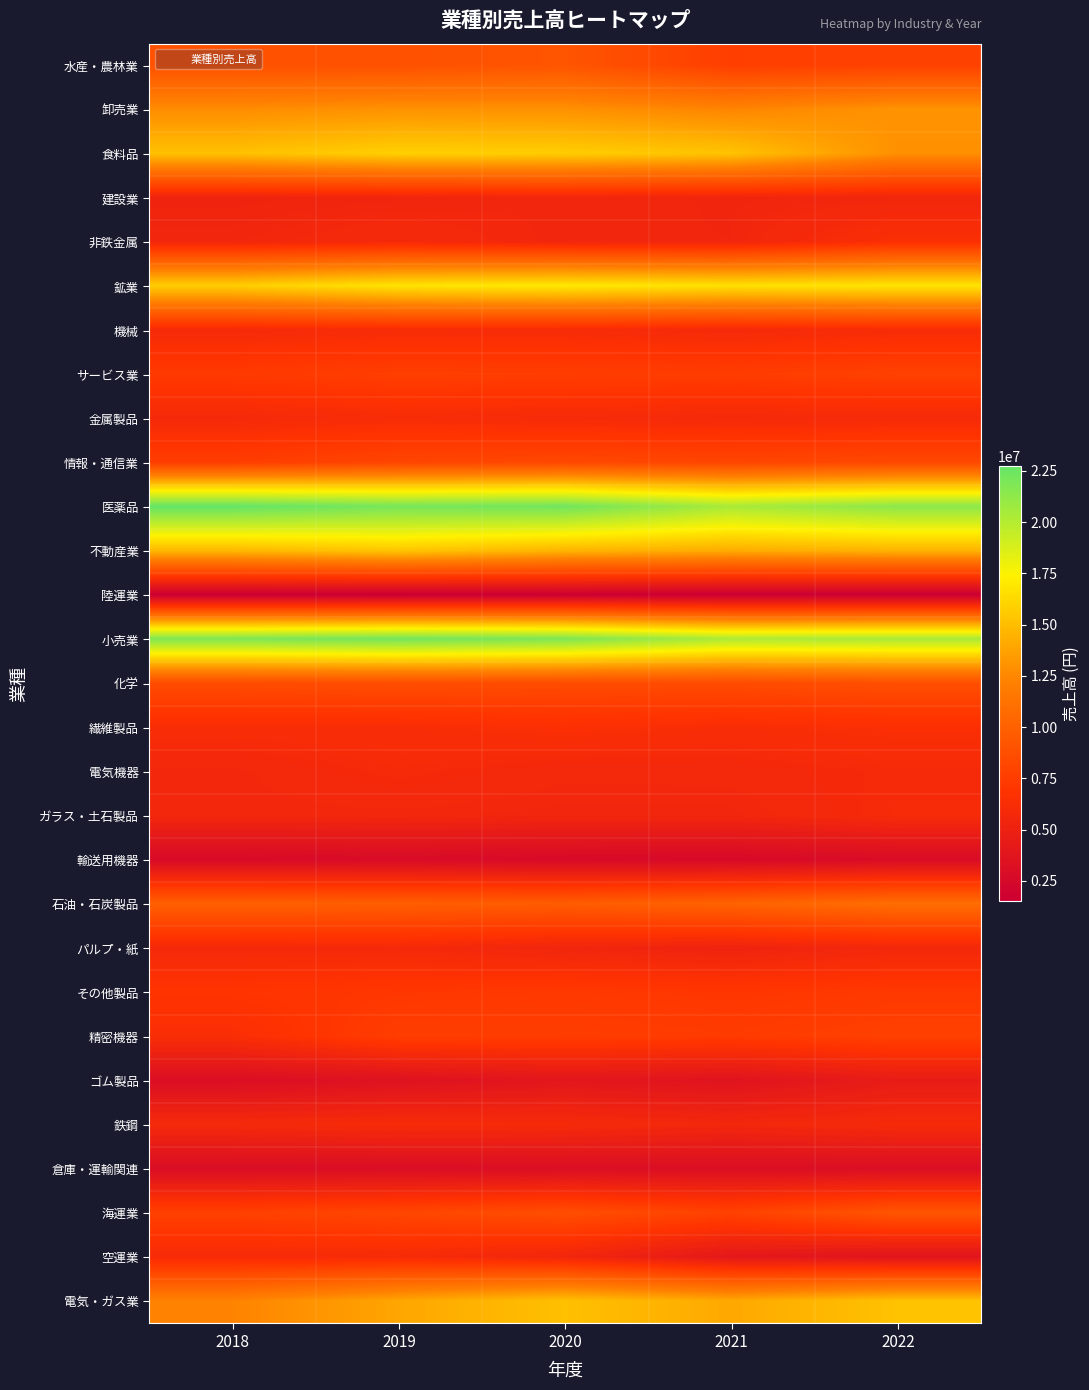

Reading left to right, extract all data points from this chart.

水産・農林業: 2018=8927560	2019=8916050	2020=9168469	2021=7623237	2022=7826830
卸売業: 2018=12707827	2019=12985915	2020=12929435	2021=12347648	2022=13045059
食料品: 2018=15164033	2019=15863973	2020=15740190	2021=15277443	2022=12905922
建設業: 2018=5351619	2019=5446815	2020=5567188	2021=5458170	2022=5522213
非鉄金属: 2018=5544384	2019=5854094	2020=5506410	2021=5482886	2022=6467438
鉱業: 2018=15762032	2019=16744923	2020=16988101	2021=16606158	2022=16796054
機械: 2018=5933705	2019=6102858	2020=6090493	2021=5890665	2022=6136341
サービス業: 2018=7305180	2019=7624690	2020=7572010	2021=7515385	2022=7788785
金属製品: 2018=5847637	2019=6145773	2020=5960844	2021=5863156	2022=5933675
情報・通信業: 2018=7551696	2019=8077941	2020=8262594	2021=8111392	2022=8268240
医薬品: 2018=22744936	2019=22101486	2020=22316112	2021=20399504	2022=21376780
不動産業: 2018=14757870	2019=15398336	2020=14585795	2021=14226361	2022=14513688
陸運業: 2018=1552301	2019=1497555	2020=1626155	2021=1551500	2022=1537730
小売業: 2018=21841790	2019=22228586	2020=21869608	2021=20250236	2022=20402323
化学: 2018=8549583	2019=8708728	2020=8553892	2021=8517799	2022=8801954
繊維製品: 2018=6245283	2019=6219741	2020=6489895	2021=6248171	2022=6453759
電気機器: 2018=5603960	2019=5967635	2020=5693233	2021=5717765	2022=5938642
ガラス・土石製品: 2018=5577395	2019=5596146	2020=5518333	2021=5520152	2022=6000462
輸送用機器: 2018=2659377	2019=2767485	2020=2640101	2021=2582597	2022=2865830
石油・石炭製品: 2018=9952909	2019=9820552	2020=9699696	2021=10143705	2022=10912848
パルプ・紙: 2018=5817270	2019=5862733	2020=5466404	2021=5237014	2022=5693354
その他製品: 2018=6893869	2019=7103369	2020=7237106	2021=7059731	2022=7244523
精密機器: 2018=6320631	2019=7576496	2020=7559707	2021=7412217	2022=7781293
ゴム製品: 2018=3069139	2019=3463383	2020=3915964	2021=3626160	2022=4508554
鉄鋼: 2018=5843723	2019=6041611	2020=5945645	2021=5613104	2022=5967514
倉庫・運輸関連: 2018=2981575	2019=3001037	2020=3063659	2021=3087868	2022=3037876
海運業: 2018=7772724	2019=8177390	2020=8711746	2021=7877907	2022=9229885
空運業: 2018=5984973	2019=6012674	2020=5527913	2021=4065183	2022=3690948
電気・ガス業: 2018=12258375	2019=13905933	2020=15135823	2021=14030576	2022=15217285